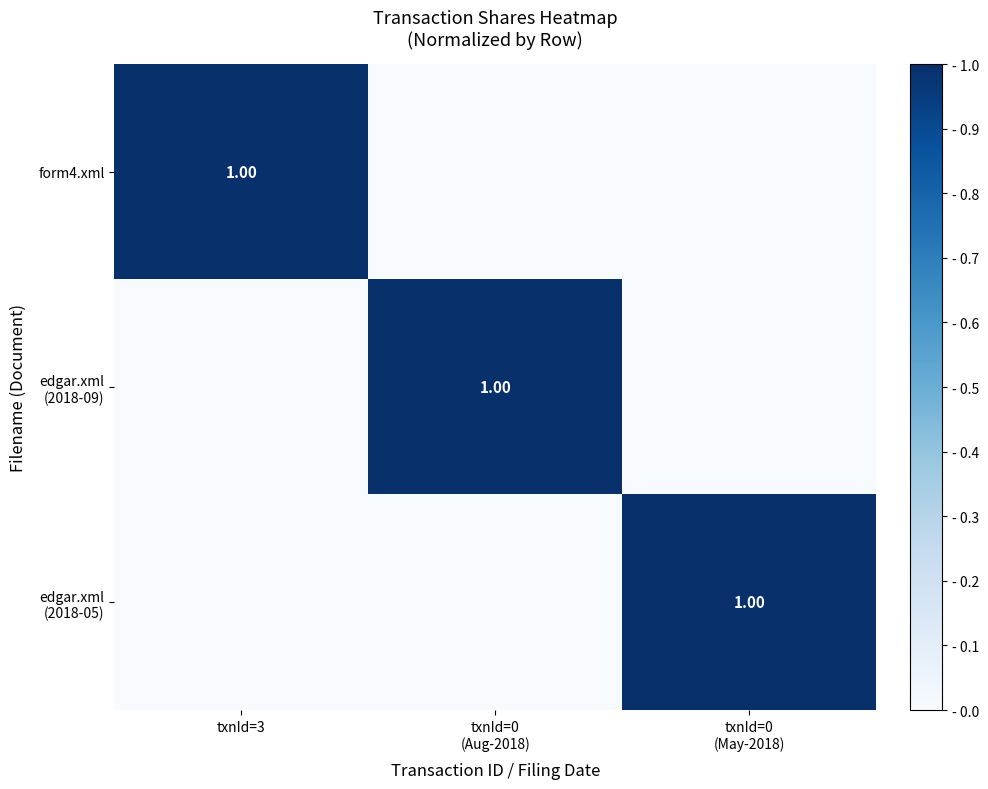

Which has a higher value, txnId=0
(May-2018) or txnId=0
(Aug-2018)?

txnId=0
(May-2018)